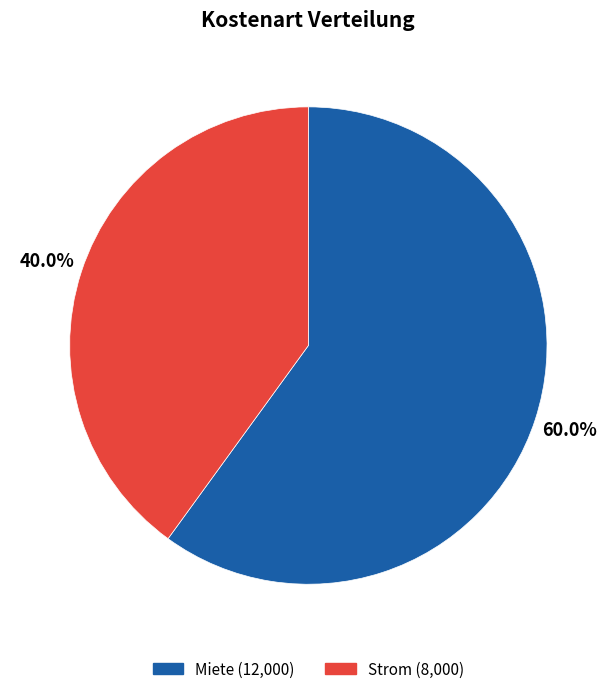

Rank the categories by value from lowest to highest.

Strom, Miete